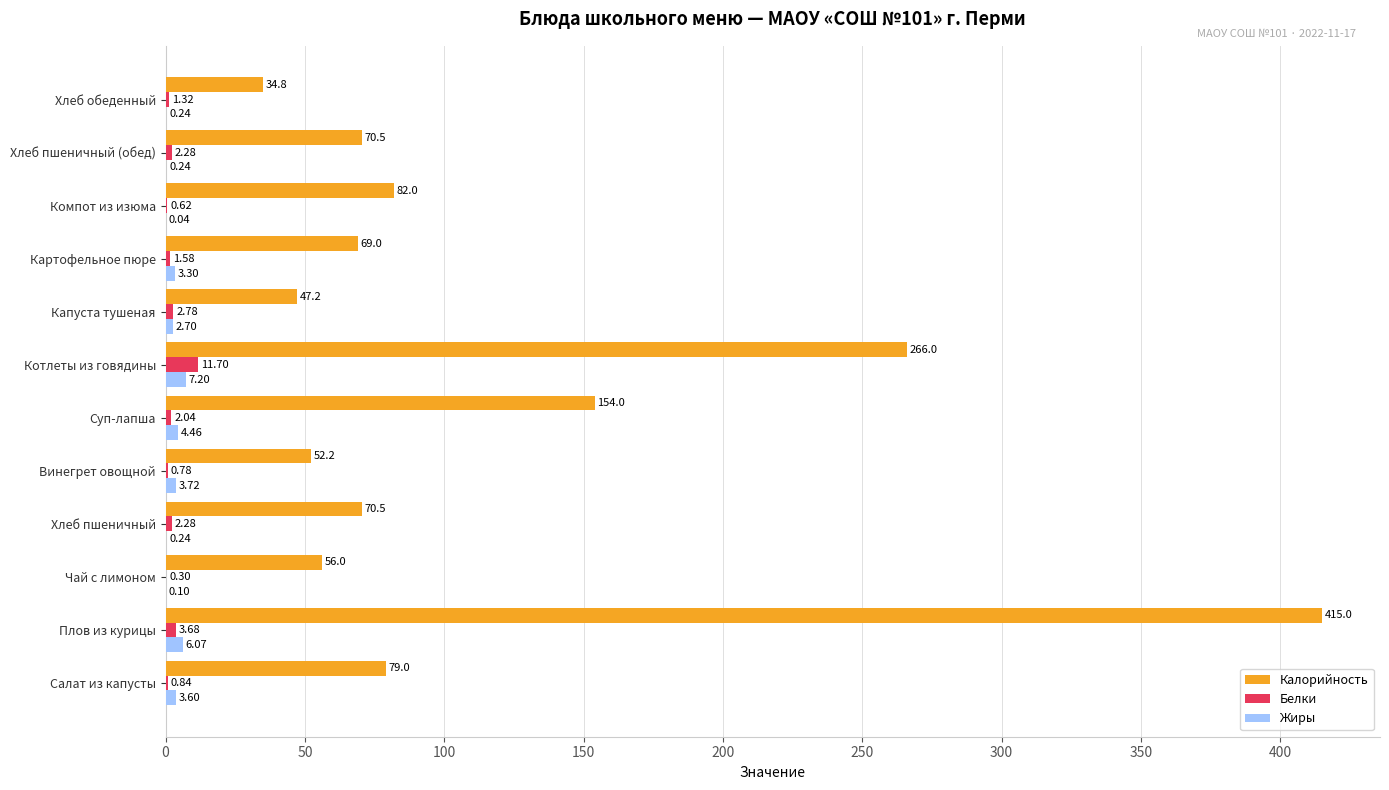

Where is Жиры nearest to the value 3?

Капуста тушеная